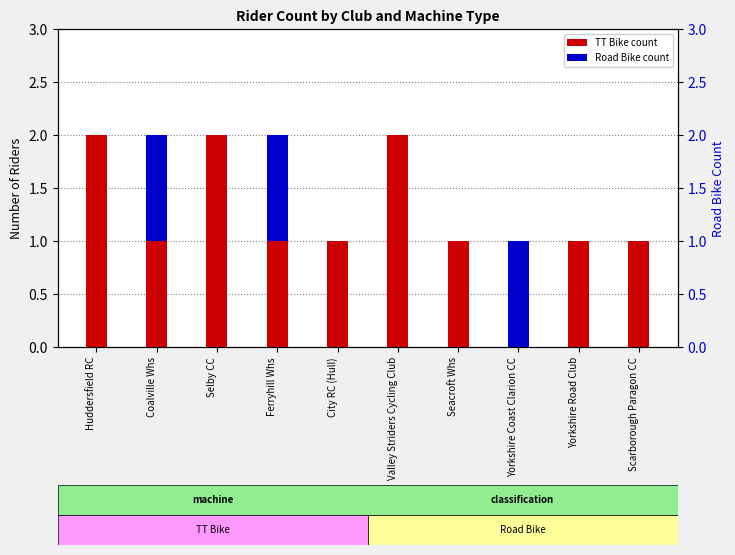

What is the label of the 10th bar from the left?

Scarborough Paragon CC